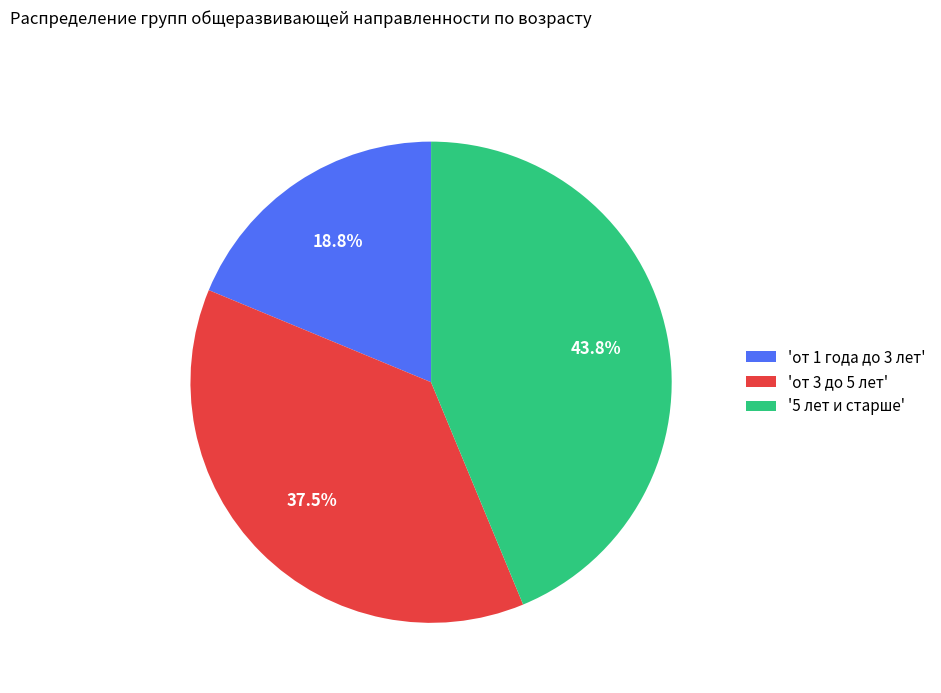

Which category has the biggest portion of the pie?

'5 лет и старше'